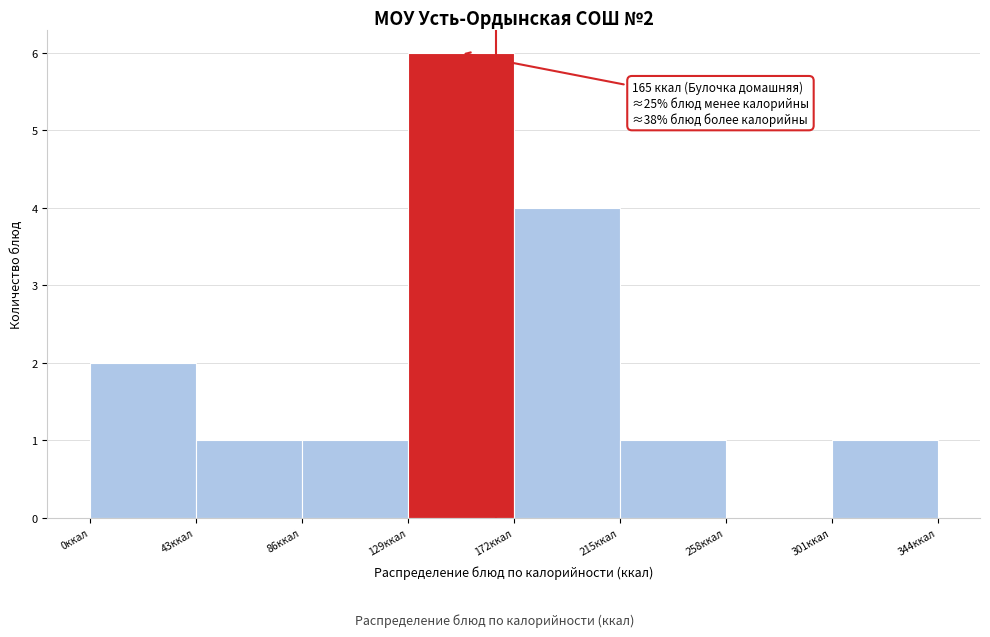

Over which range of the x-axis is the bar tallest?

129 to 172